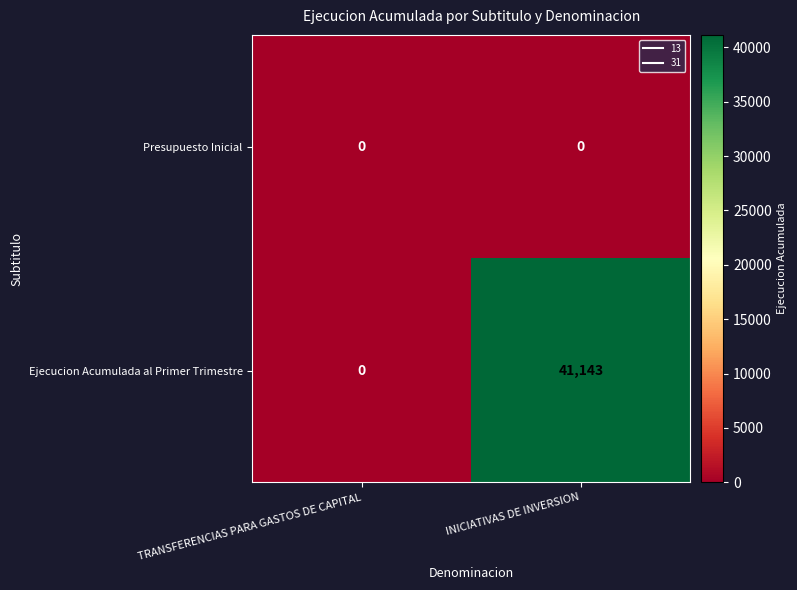

Reading left to right, extract all data points from this chart.

Presupuesto Inicial: TRANSFERENCIAS PARA GASTOS DE CAPITAL=0	INICIATIVAS DE INVERSION=0
Ejecucion Acumulada al Primer Trimestre: TRANSFERENCIAS PARA GASTOS DE CAPITAL=0	INICIATIVAS DE INVERSION=41143